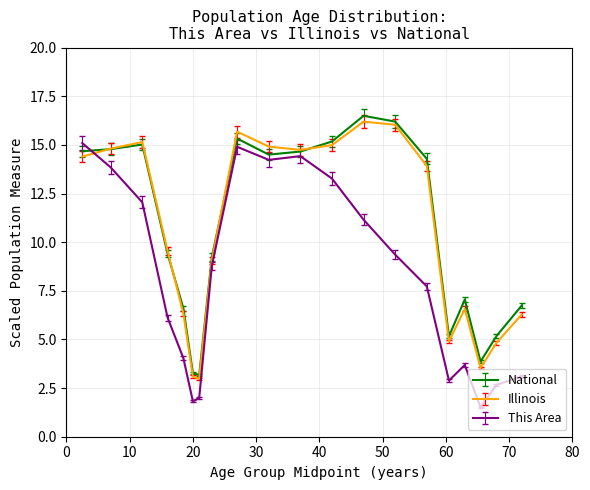

What are all the series names shown in the legend?

National, Illinois, This Area